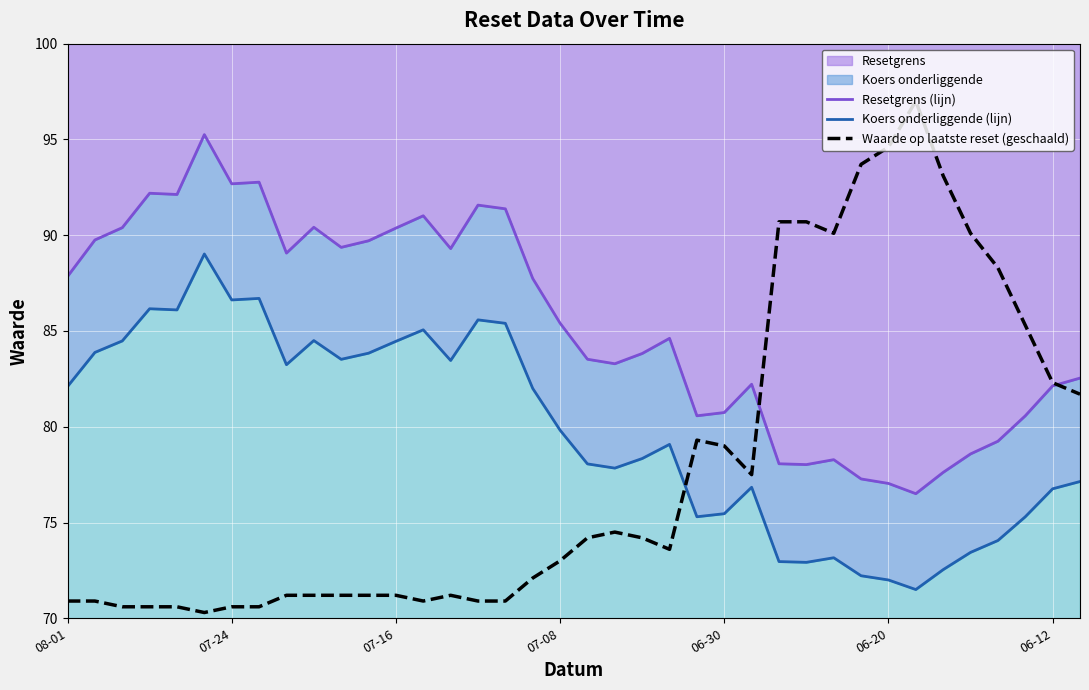

What is the spread (max minus min) of values at 13?

20.1